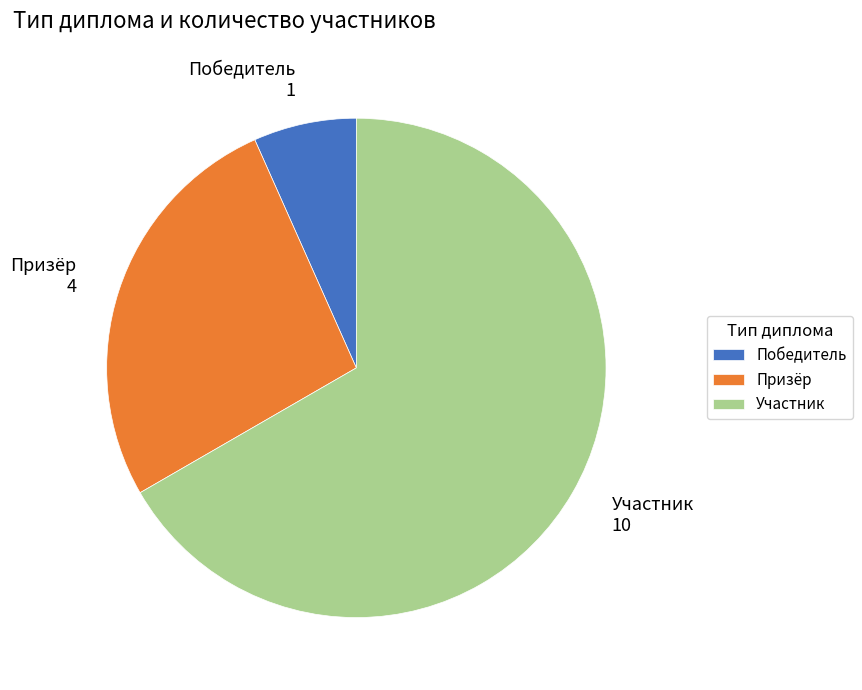

Is it true that Победитель is 7% of the pie?

True